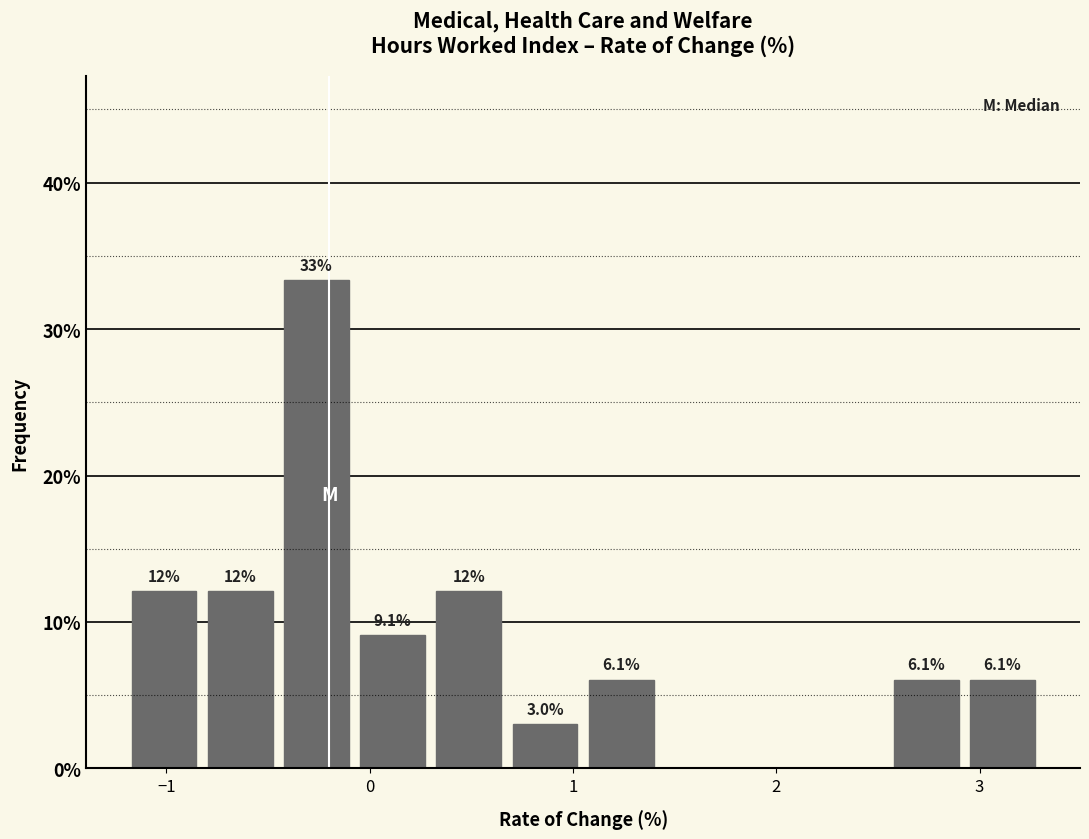

Around what value on the x-axis is the tallest bar? Give the approximate position of its centre, as read against the axis.

-0.3